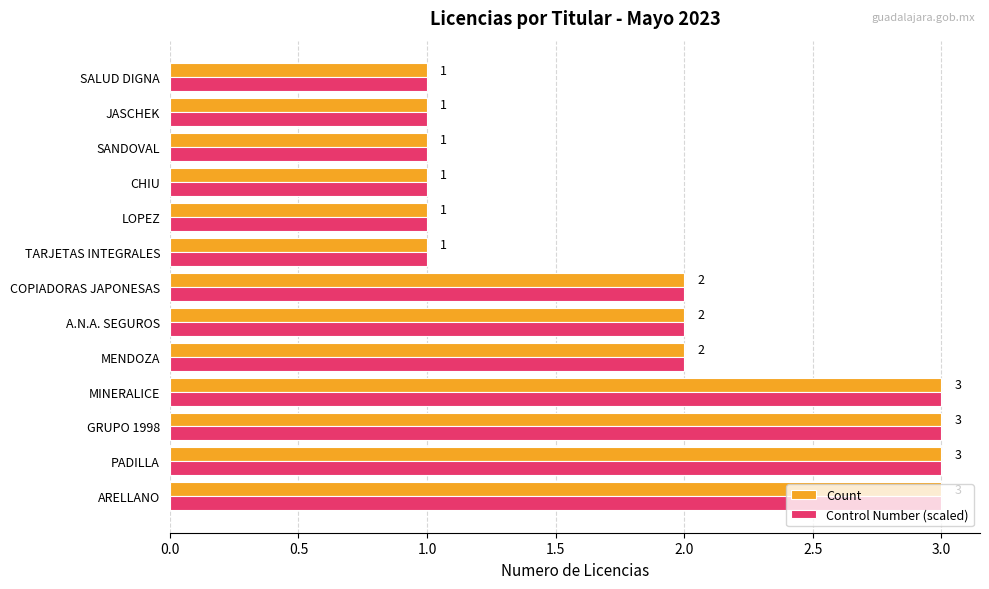

How many Count values are between 1 and 3?

13